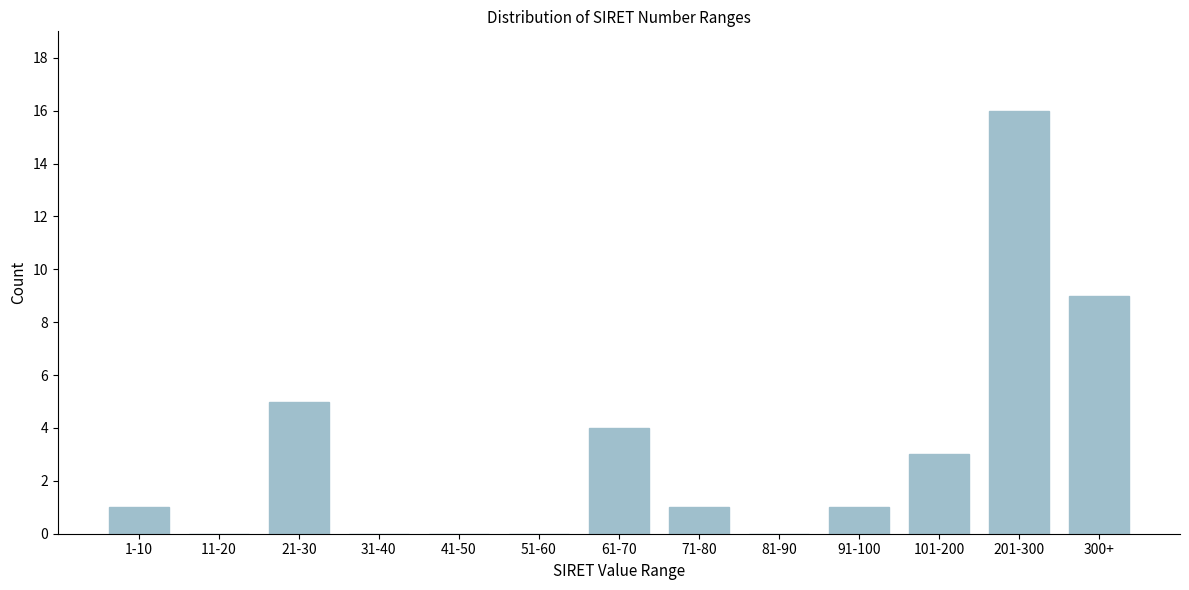

Reading left to right, extract all data points from this chart.

1-10=1	11-20=0	21-30=5	31-40=0	41-50=0	51-60=0	61-70=4	71-80=1	81-90=0	91-100=1	101-200=3	201-300=16	300+=9